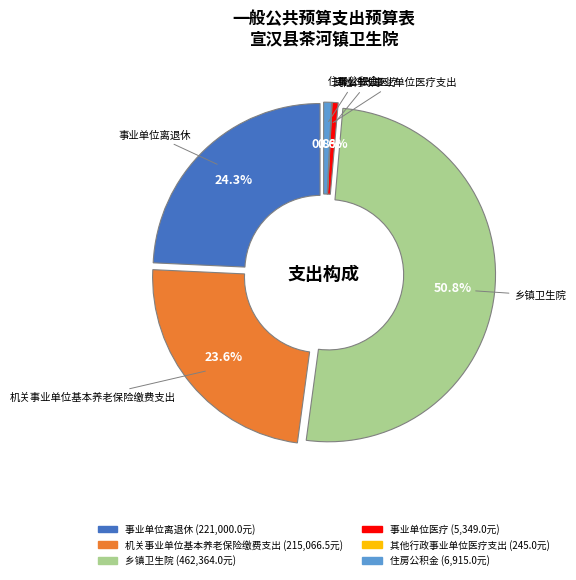

What is the ratio of the value at 乡镇卫生院 to the value at 事业单位离退休?

2.1